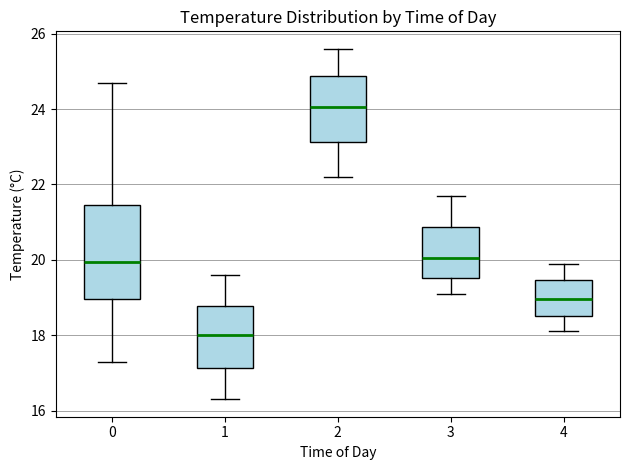

Reading left to right, transcribe this box plot: for each box, give where its median line is, the range the box spans, and where its two whiskers end, as read against the y-axis. The values are not printed on the chart, so give them approximately, as read against the axis.

0: median 20.0, box 19.0 to 21.4, whiskers 17.4 to 24.8
1: median 18.0, box 17.2 to 18.8, whiskers 16.4 to 19.6
2: median 24.0, box 23.2 to 24.8, whiskers 22.2 to 25.6
3: median 20.0, box 19.6 to 20.8, whiskers 19.2 to 21.8
4: median 19.0, box 18.6 to 19.4, whiskers 18.2 to 20.0